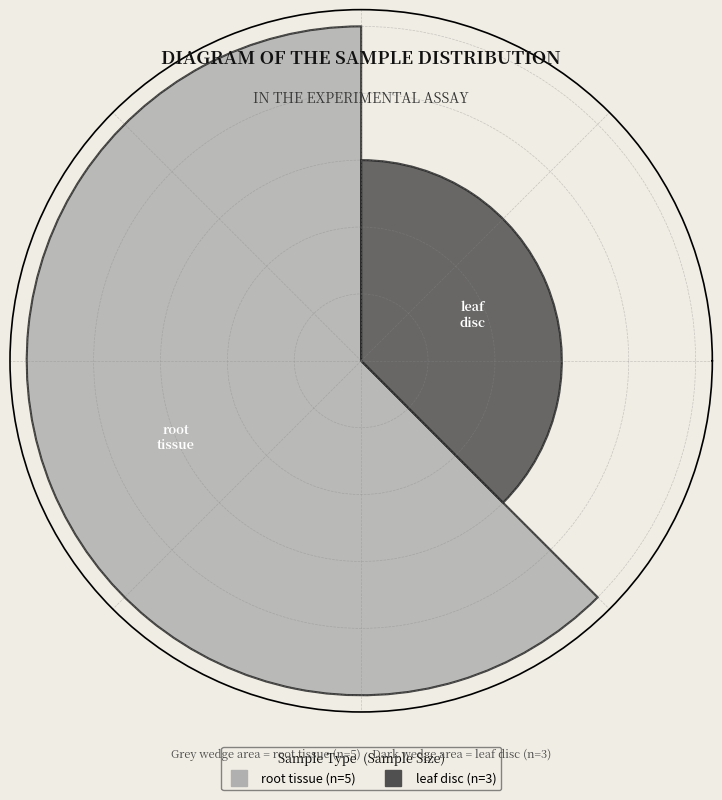

To the nearest percent, what is the combined percentage of leaf disc and root tissue?

100%